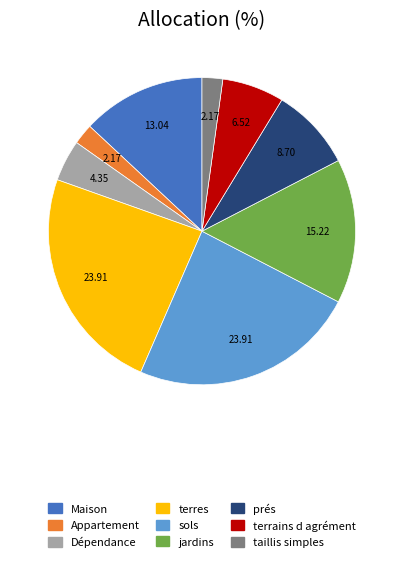

Between Appartement and Dépendance, which is larger?

Dépendance